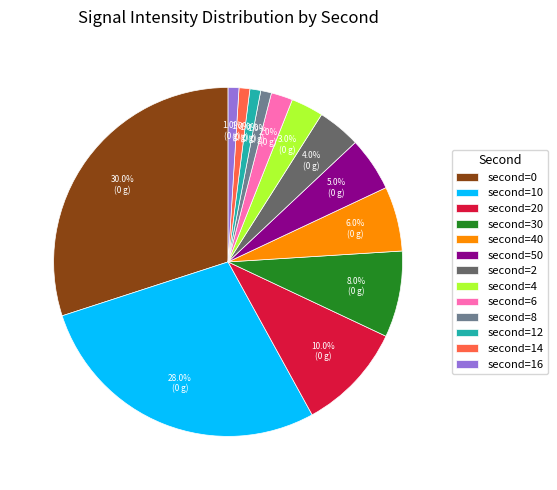

Which slice is the largest?

second=0